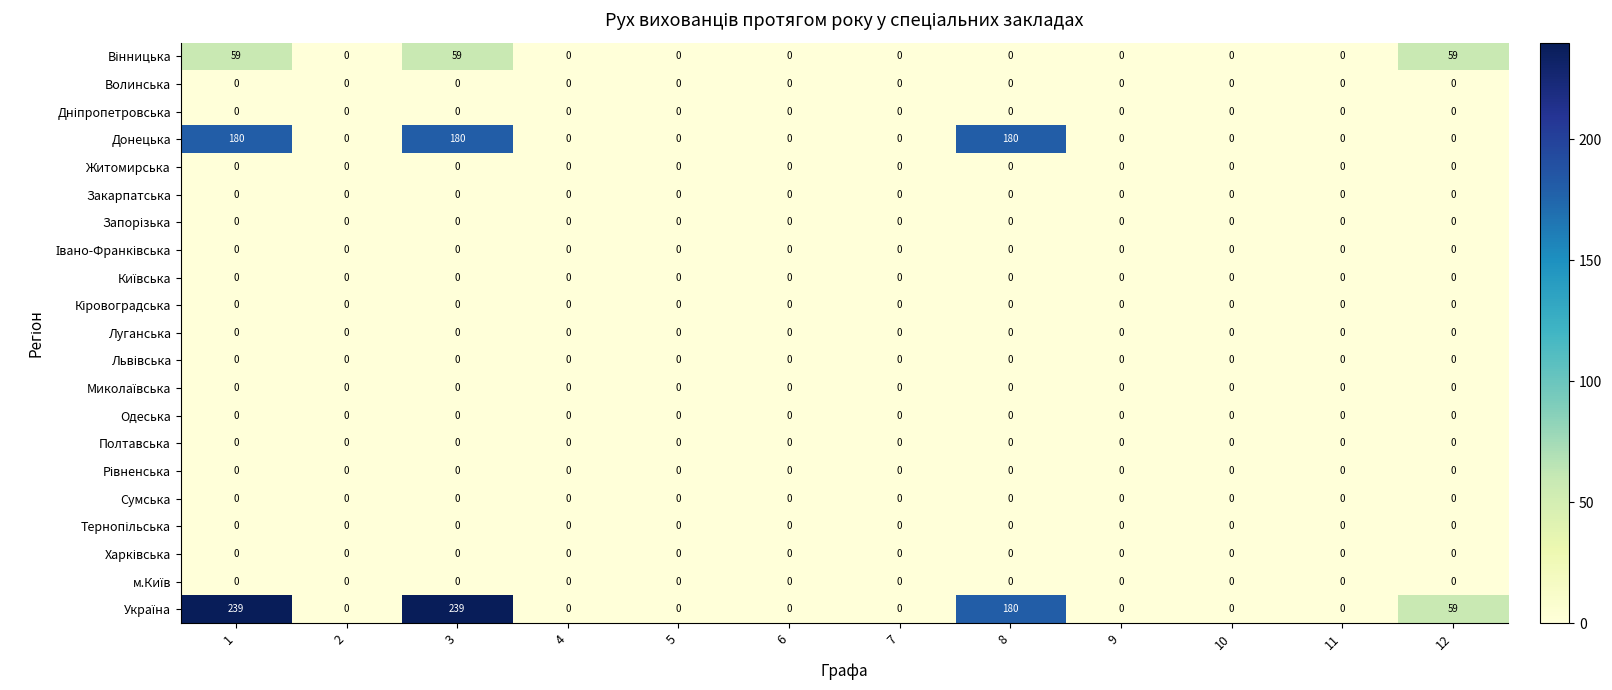

At how many categories does at least one series exceed 140?

3